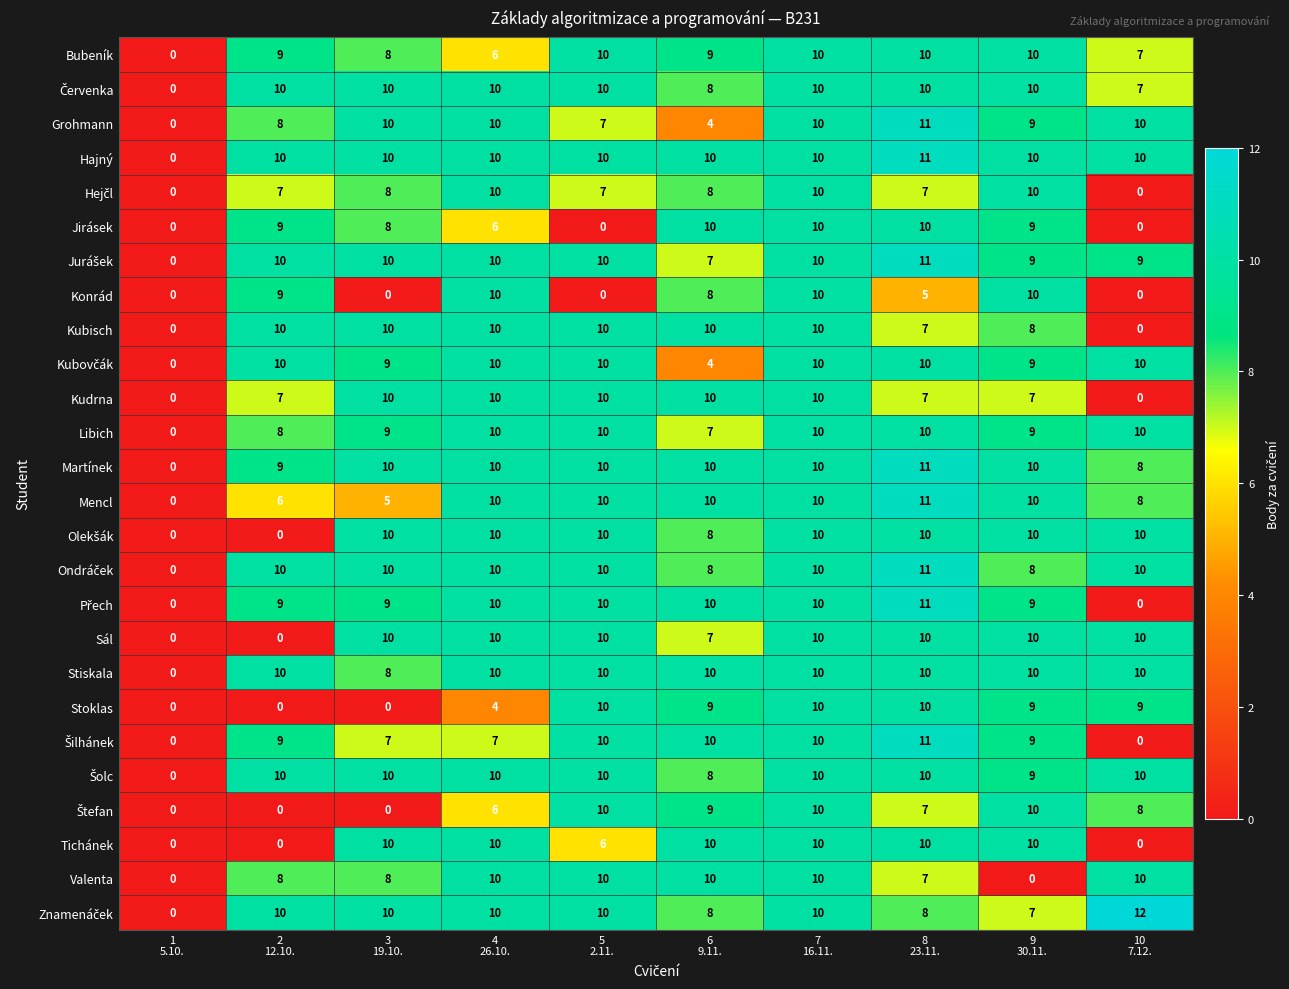

What is the spread (max minus min) of values at 5
2.11.?

10